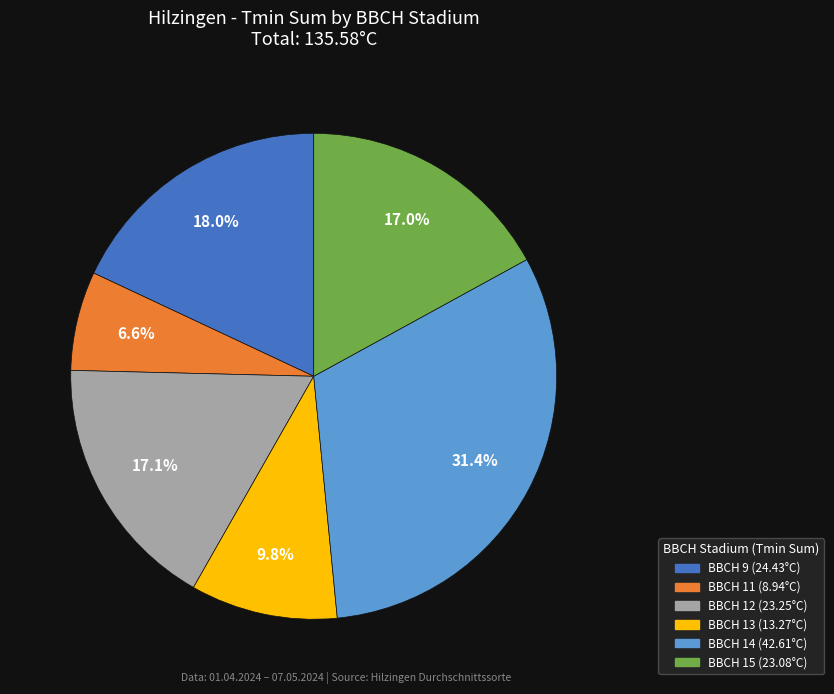

What is the total percentage of BBCH 15 and BBCH 11?

23.6%